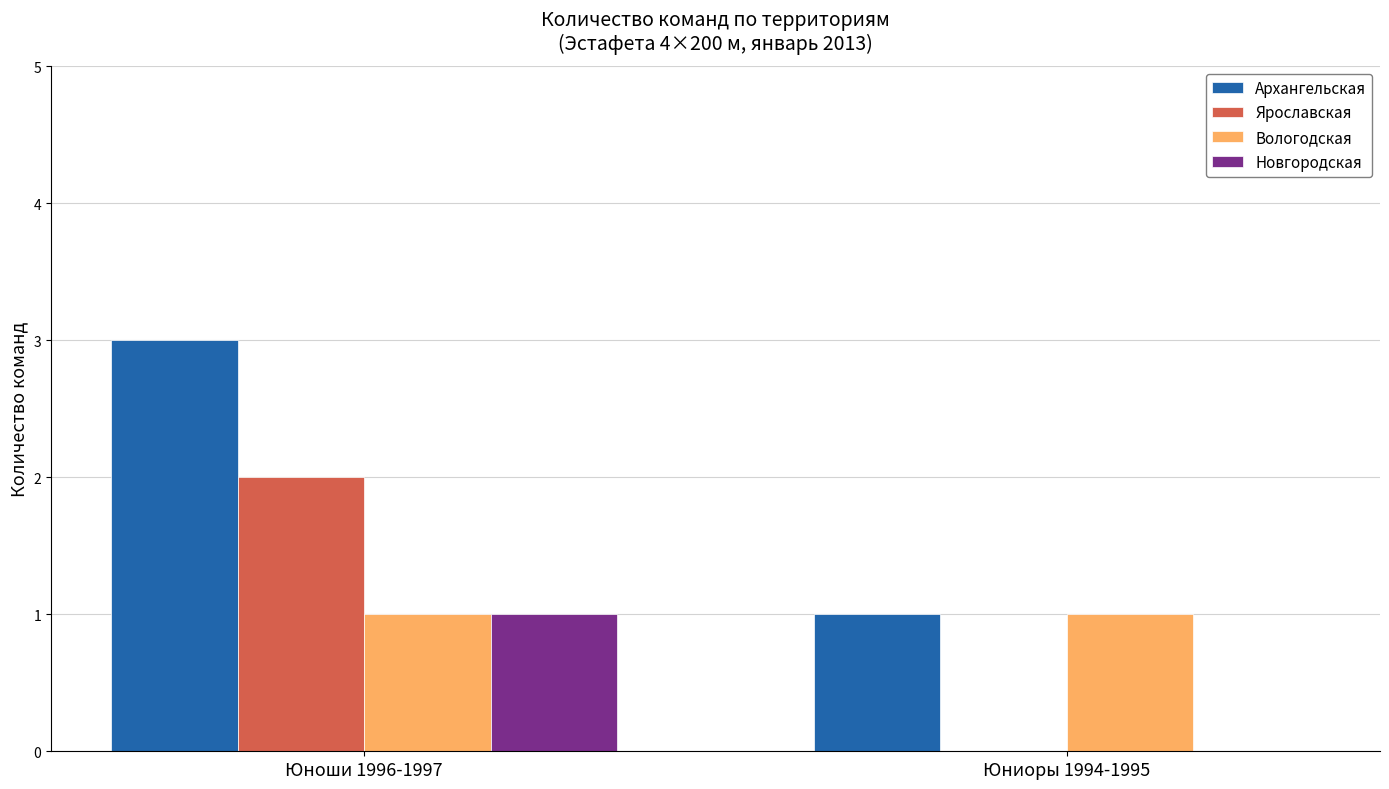

The Вологодская series shows 1 at Юноши 1996-1997. True or false?

True